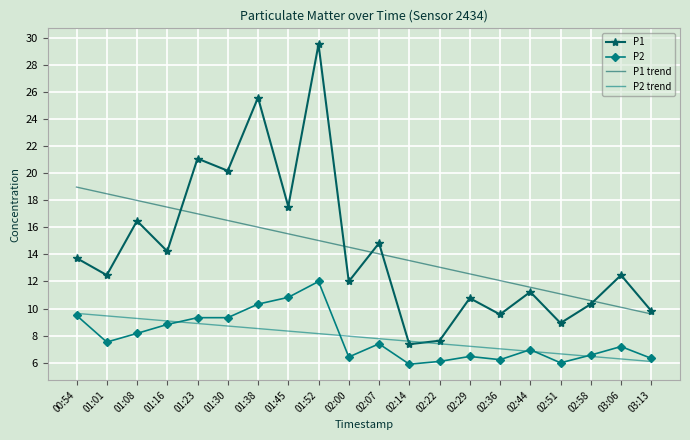

True or false: P2 has more than 0 points higher than both neighbors.

True